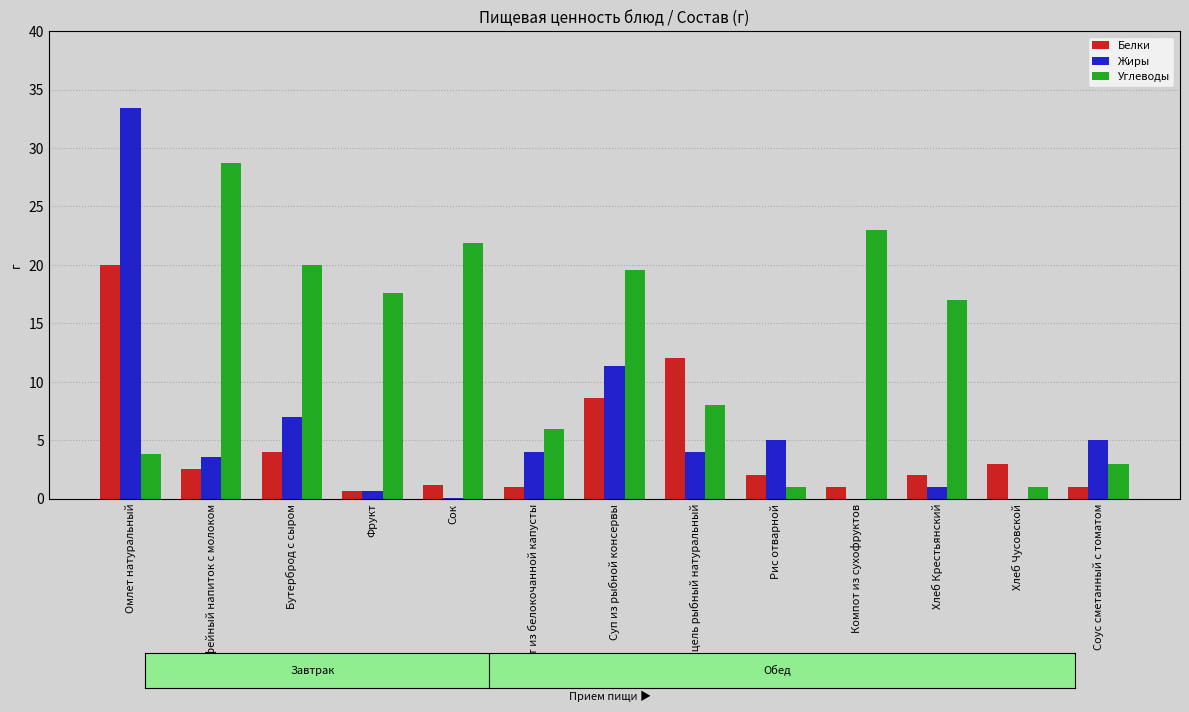

Reading left to right, what are all the values shown in this chart?

Белки: 20.0	2.5	4.0	0.7	1.1	1.0	8.6	12.0	2.0	1.0	2.0	3.0	1.0
Жиры: 33.4	3.6	7.0	0.7	0.1	4.0	11.4	4.0	5.0	0.0	1.0	0.0	5.0
Углеводы: 3.8	28.7	20.0	17.6	21.8	6.0	19.6	8.0	1.0	23.0	17.0	1.0	3.0